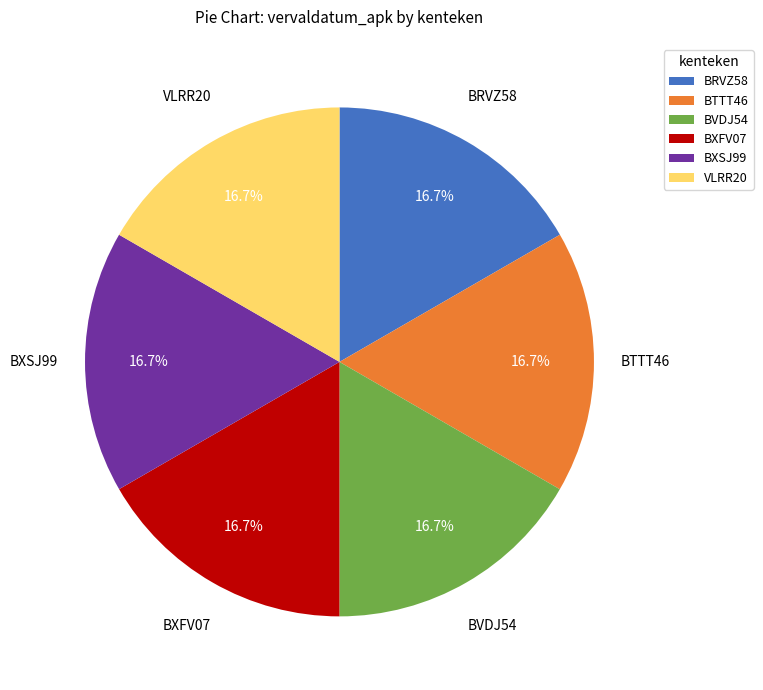

To the nearest percent, what percentage of the pie is BXFV07?

17%